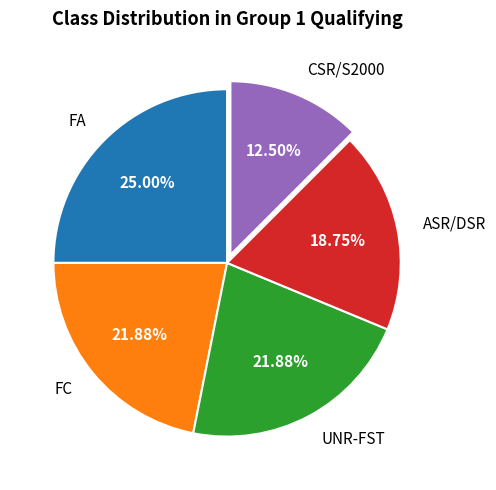

Is there any slice that represents more than half of the pie?

No